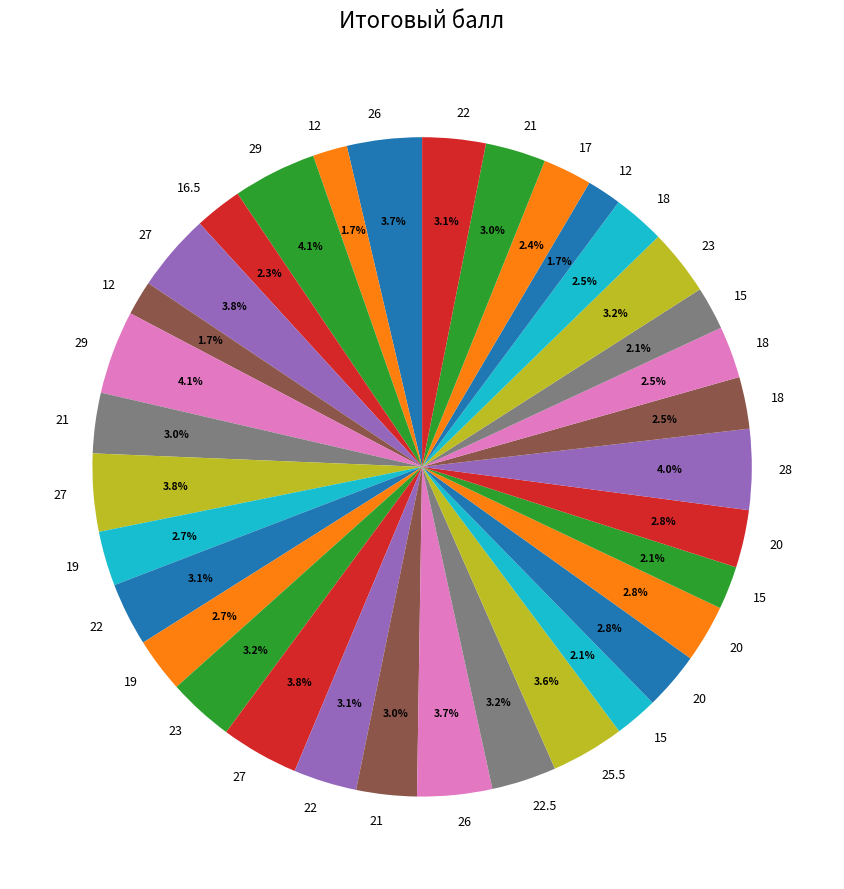

How many slices are in this pie chart?

34